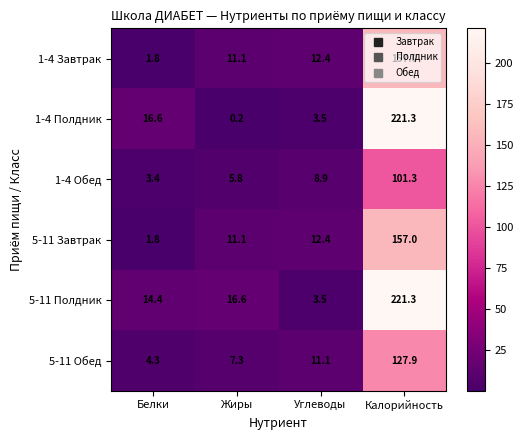

List the labels in order of 5-11 Полдник value, largest first.

Калорийность, Жиры, Белки, Углеводы